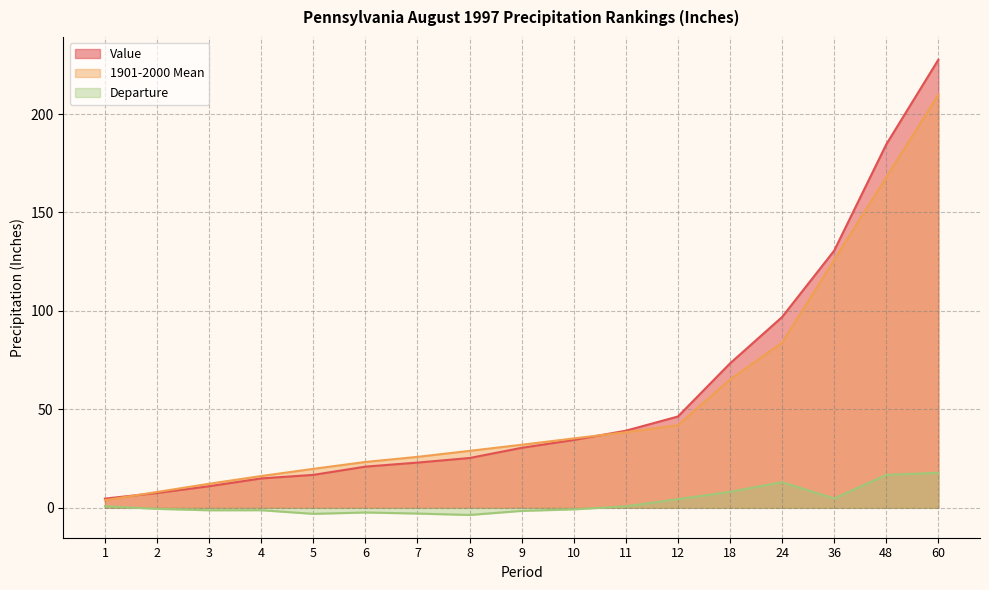

Where is Value nearest to the value 116?

36